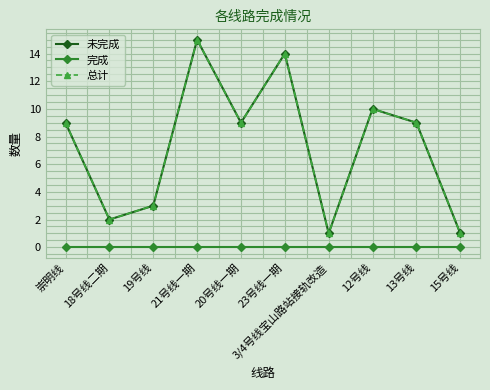

What is the label of the 9th point from the left?

13号线